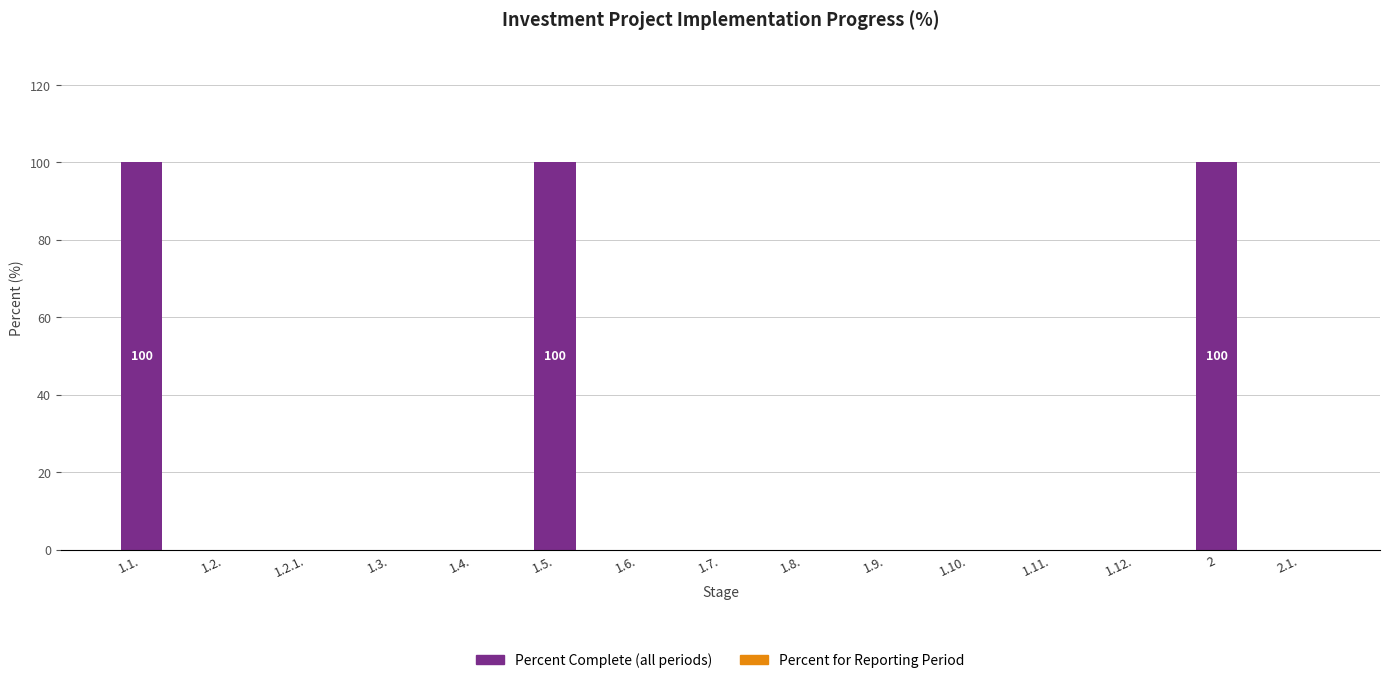

The value at 1.2.1. is -34. True or false?

False